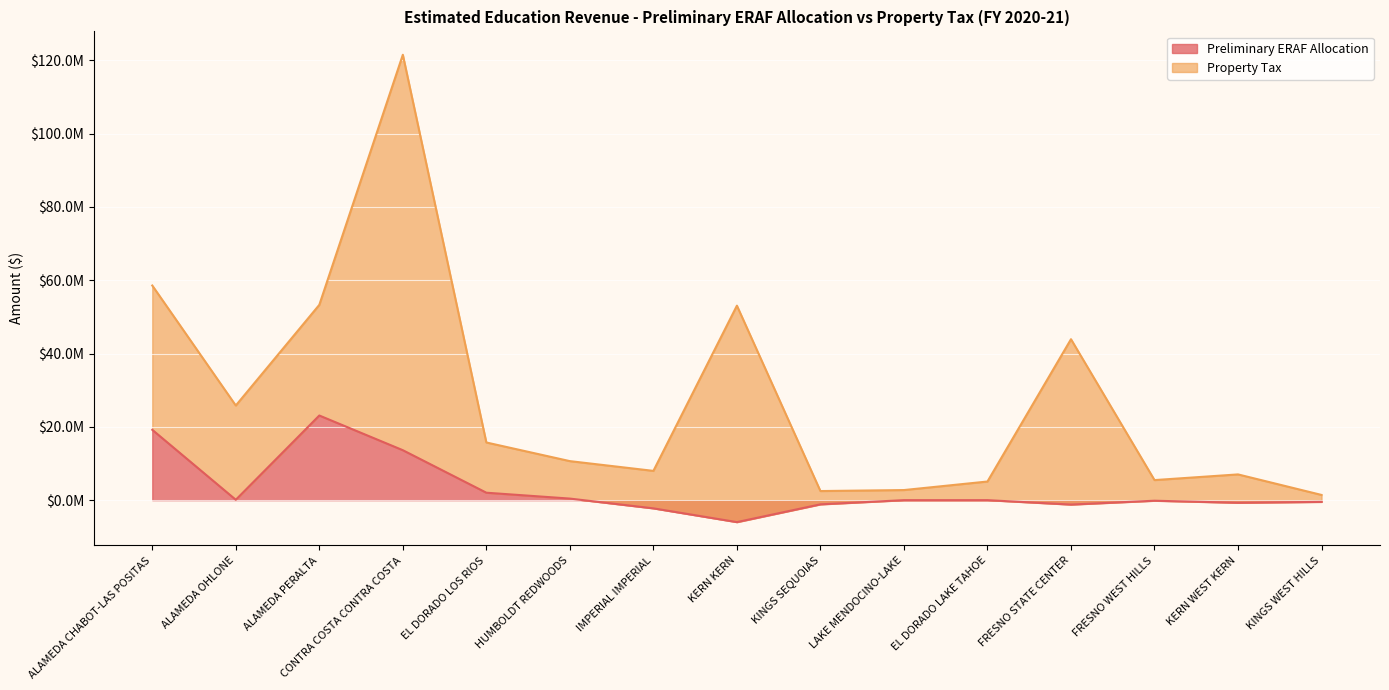

Which category has the lowest value across all series?

KERN KERN